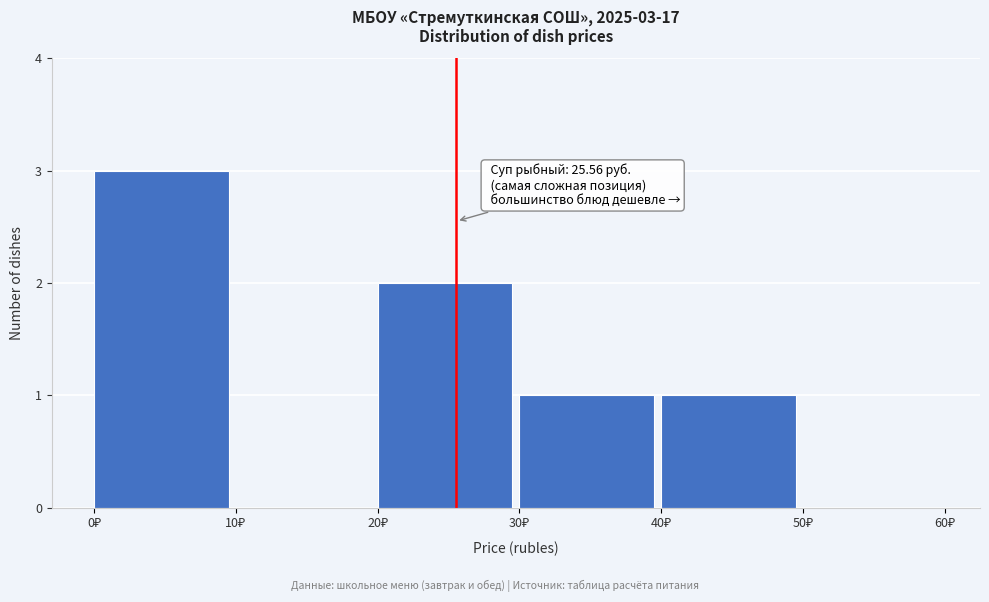

Over which range of the x-axis is the bar tallest?

0 to 10